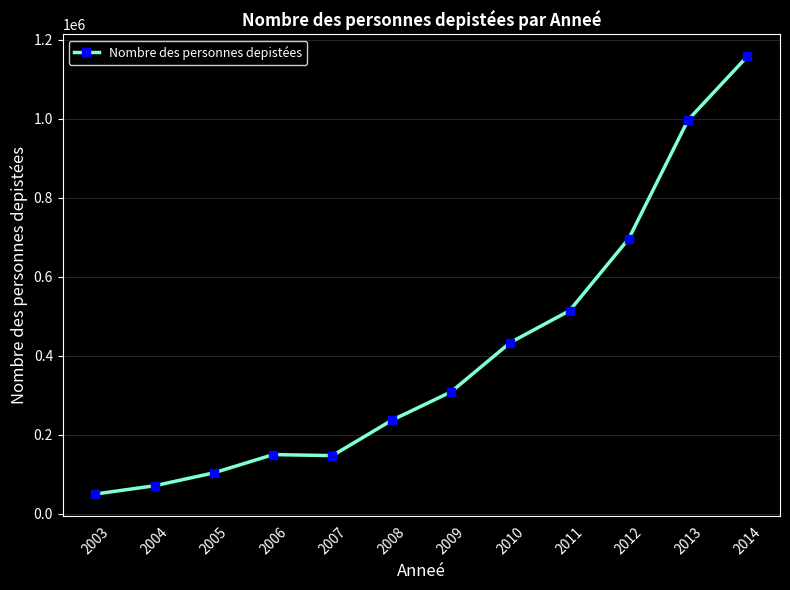

What is the sum of the values at 2003 and 2013?

1047857